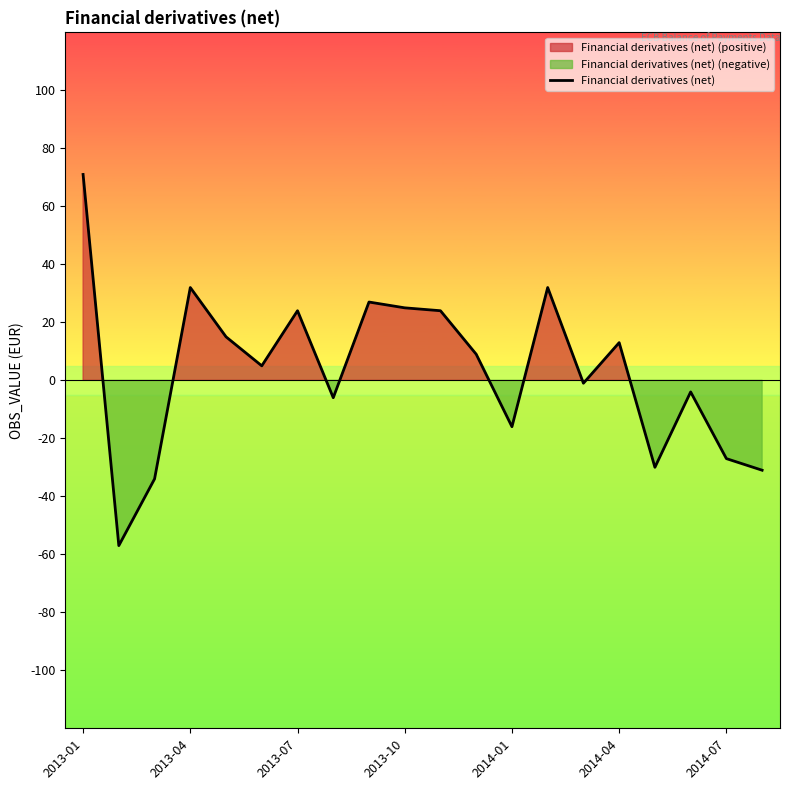

Which category has the highest value in the Financial derivatives (net) series?

2013-01